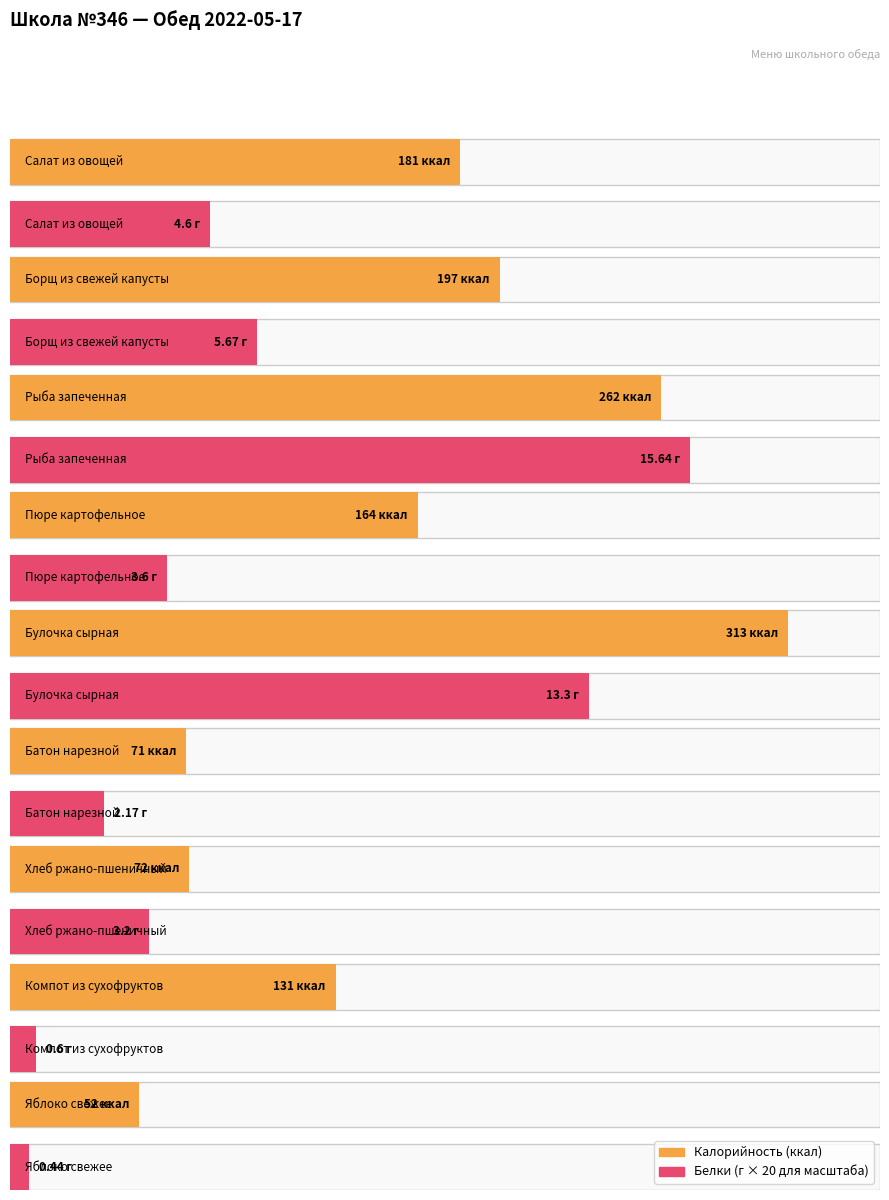

What is the label of the 5th bar from the left?

Булочка сырная